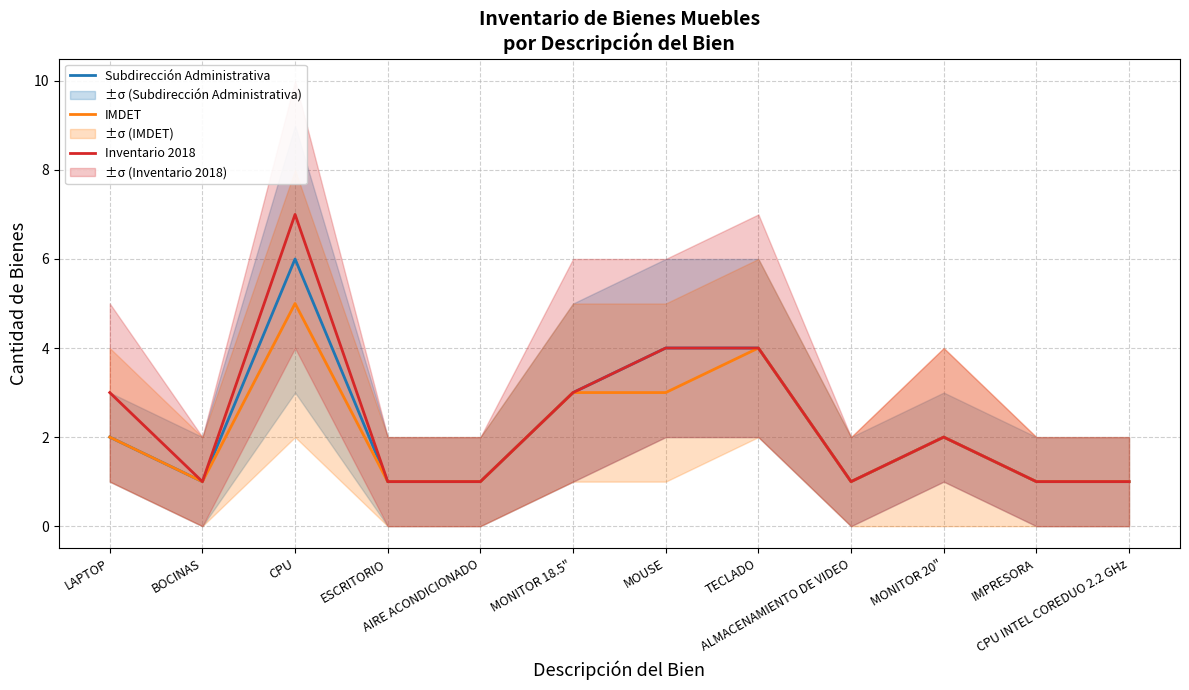

Rank the categories by Subdirección Administrativa value from lowest to highest.

BOCINAS, ESCRITORIO, AIRE ACONDICIONADO, ALMACENAMIENTO DE VIDEO, IMPRESORA, CPU INTEL COREDUO 2.2 GHz, LAPTOP, MONITOR 20", MONITOR 18.5", MOUSE, TECLADO, CPU